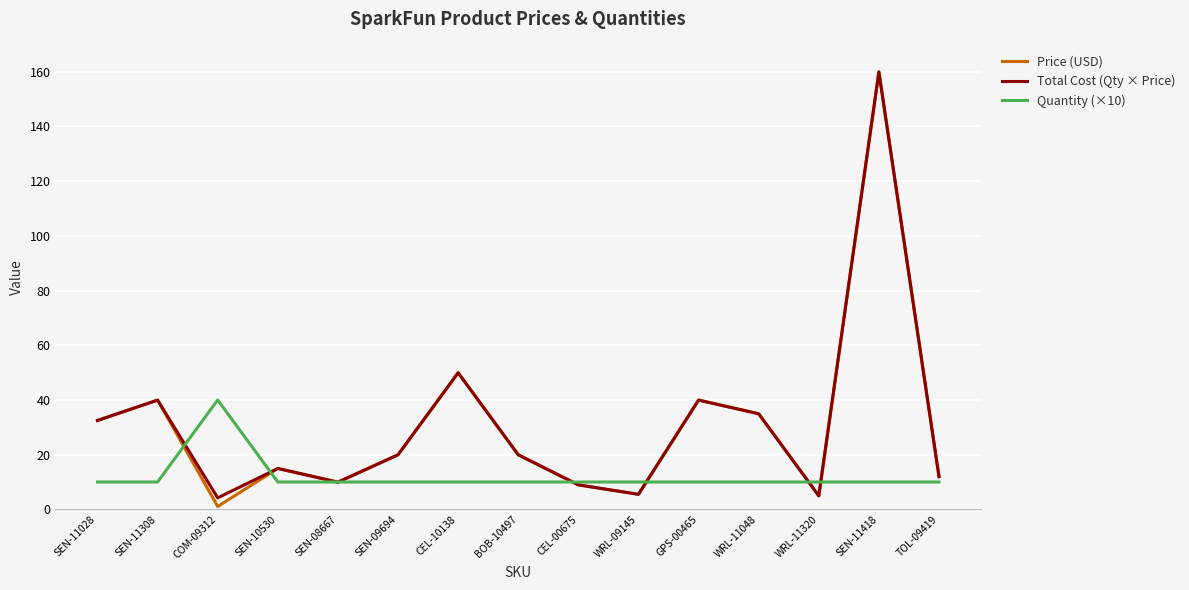

True or false: Total Cost (Qty × Price) has a value of 19.9 at SEN-09694.

True